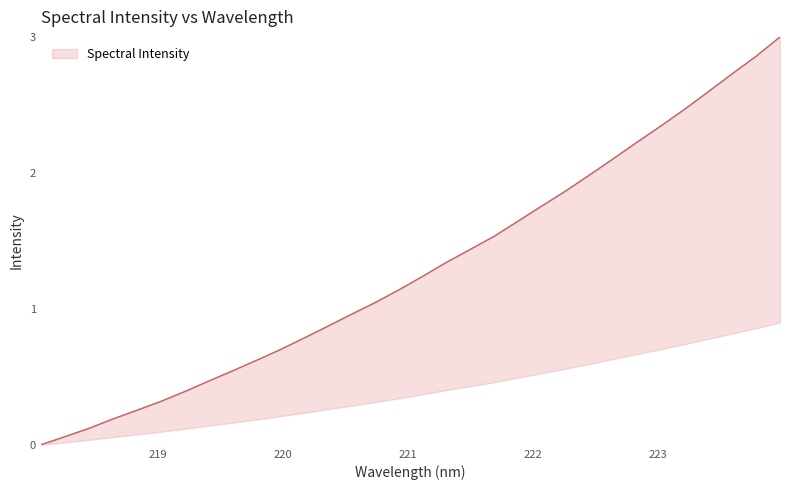

Rank the categories by value from highest to lowest.

223.9802, 223.7895, 223.5987, 223.408, 223.2172, 223.0264, 222.8355, 222.6447, 222.4538, 222.263, 222.0721, 221.8812, 221.6902, 221.4993, 221.3083, 221.1174, 220.9264, 220.7354, 220.5444, 220.3533, 220.1623, 219.9712, 219.7801, 219.589, 219.3979, 219.2067, 219.0156, 218.8244, 218.6332, 218.442, 218.2508, 218.0596